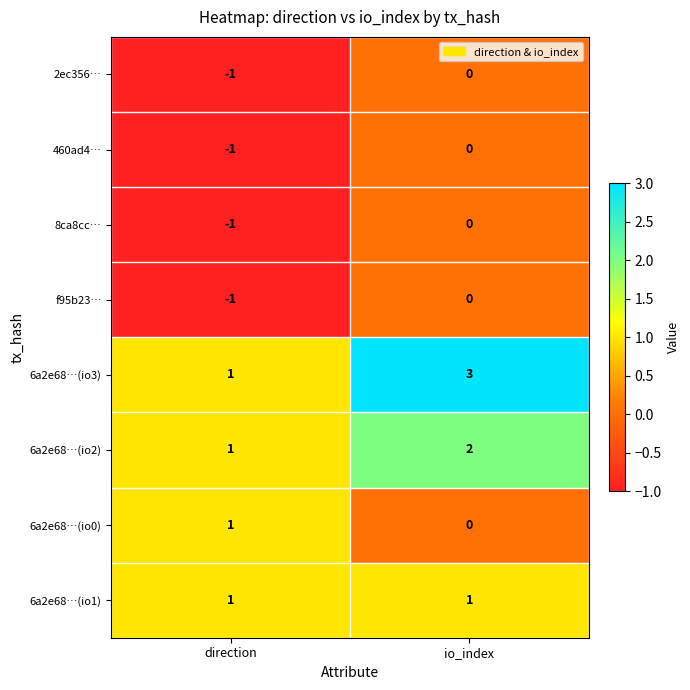

Rank the categories by 6a2e68…(io0) value from highest to lowest.

direction, io_index